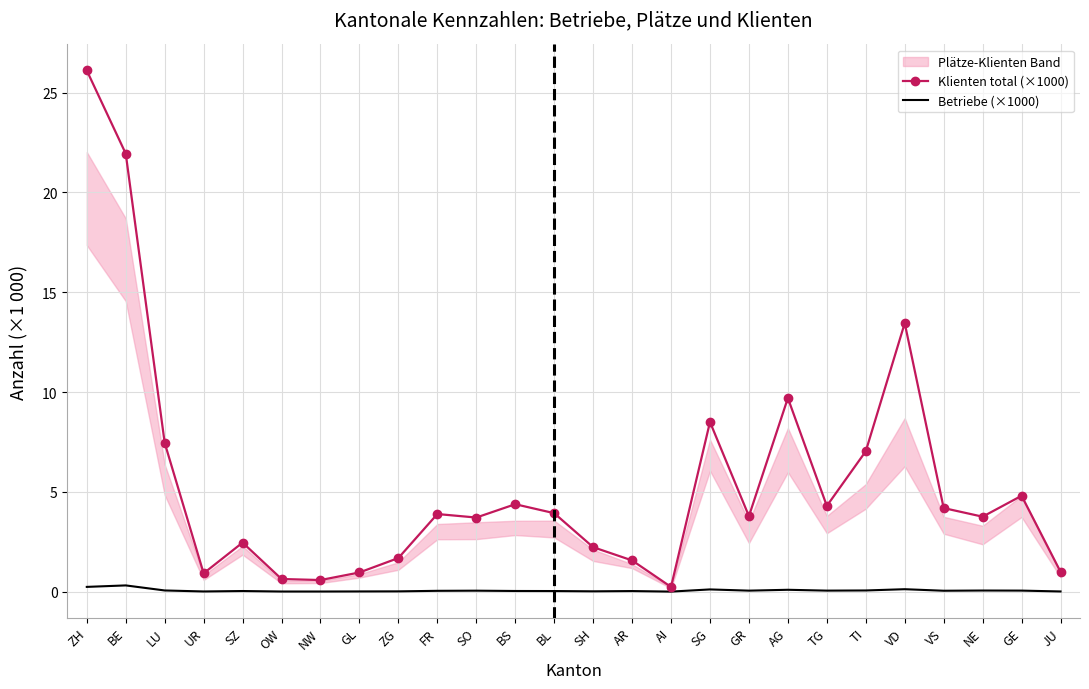

What is the label of the 26th point from the right?

ZH